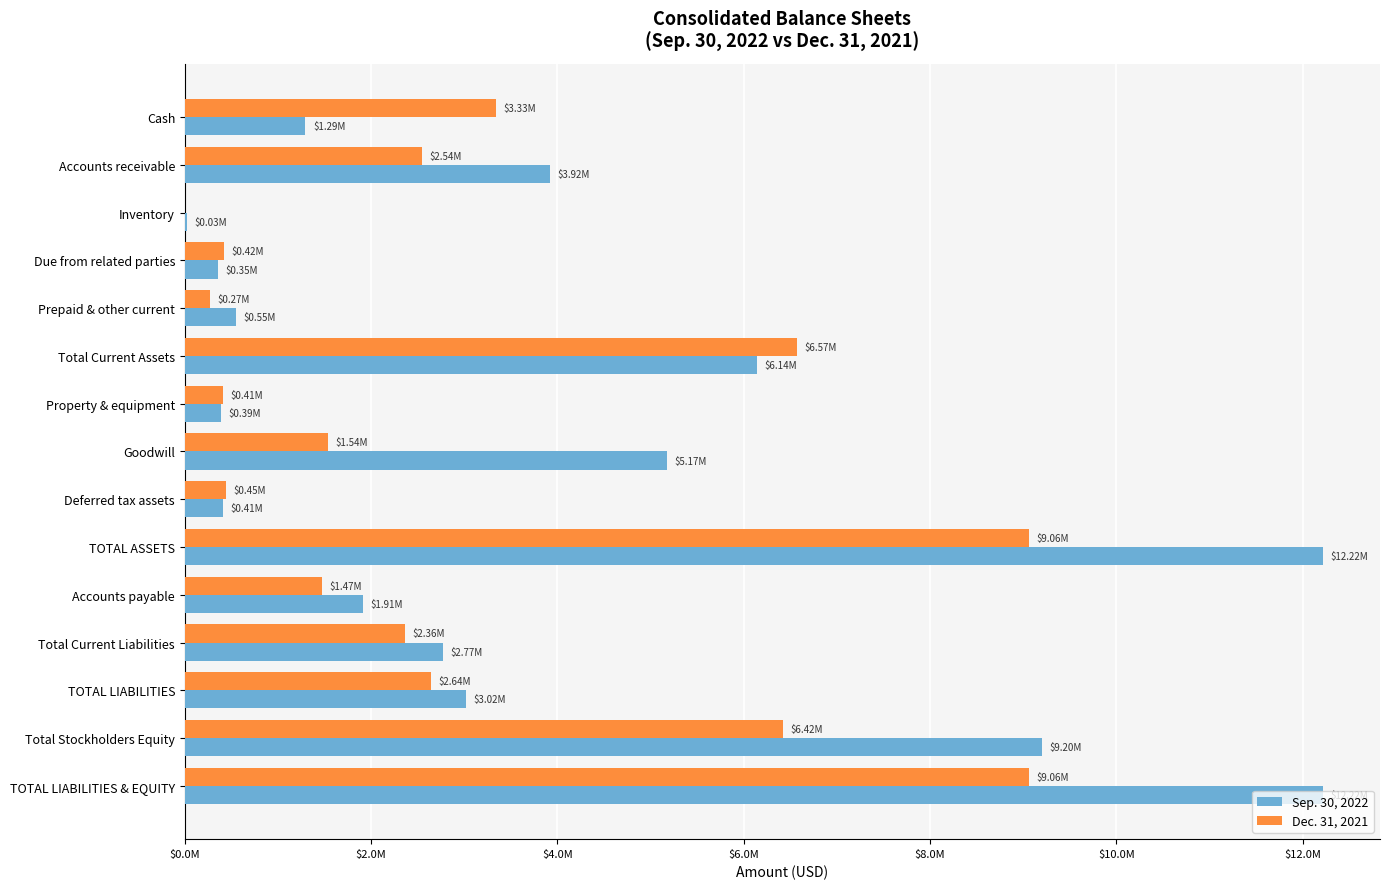

List the series in order of their overall mean, highest first.

Sep. 30, 2022, Dec. 31, 2021